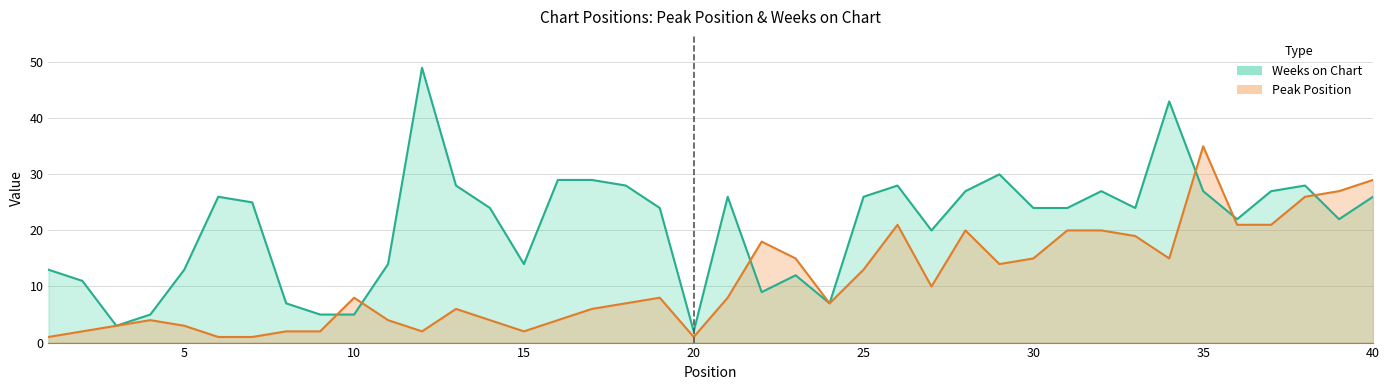

True or false: Weeks on Chart and Peak Position cross at least once.

True